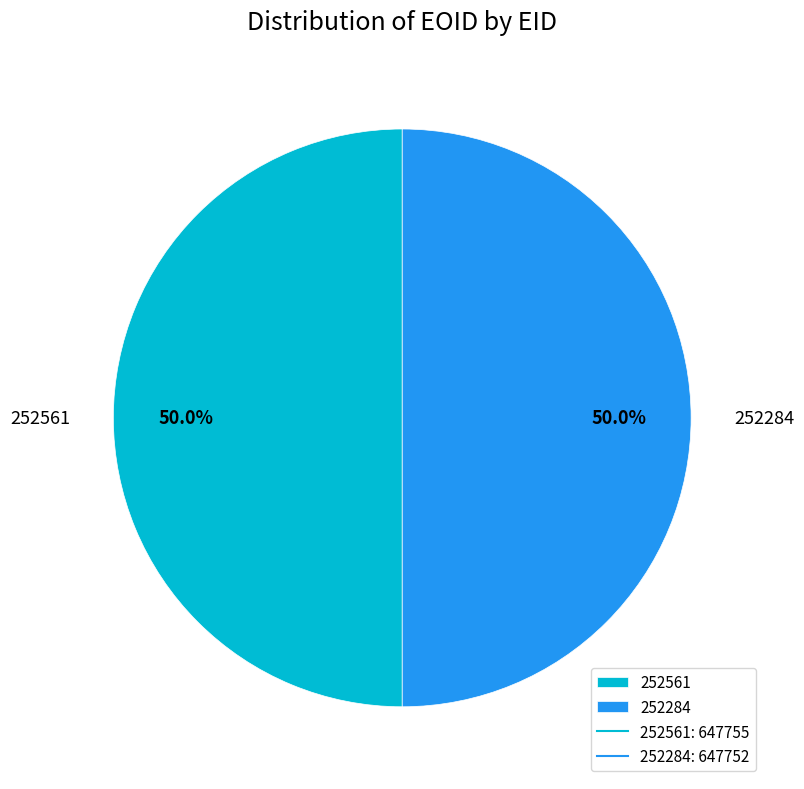

How many slices are in this pie chart?

2